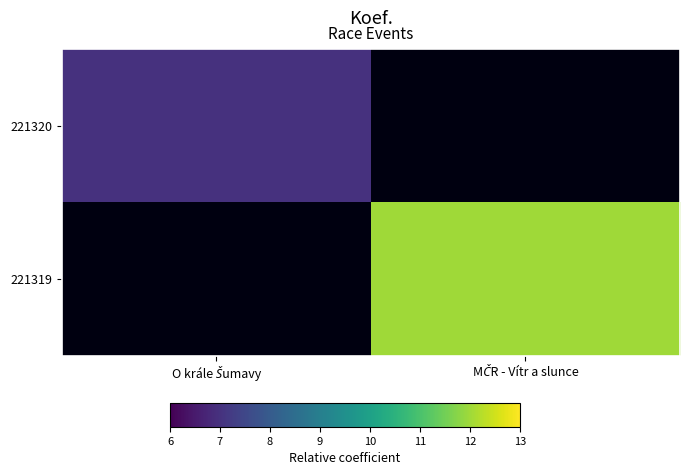

At how many categories does at least one series exceed 11?

1